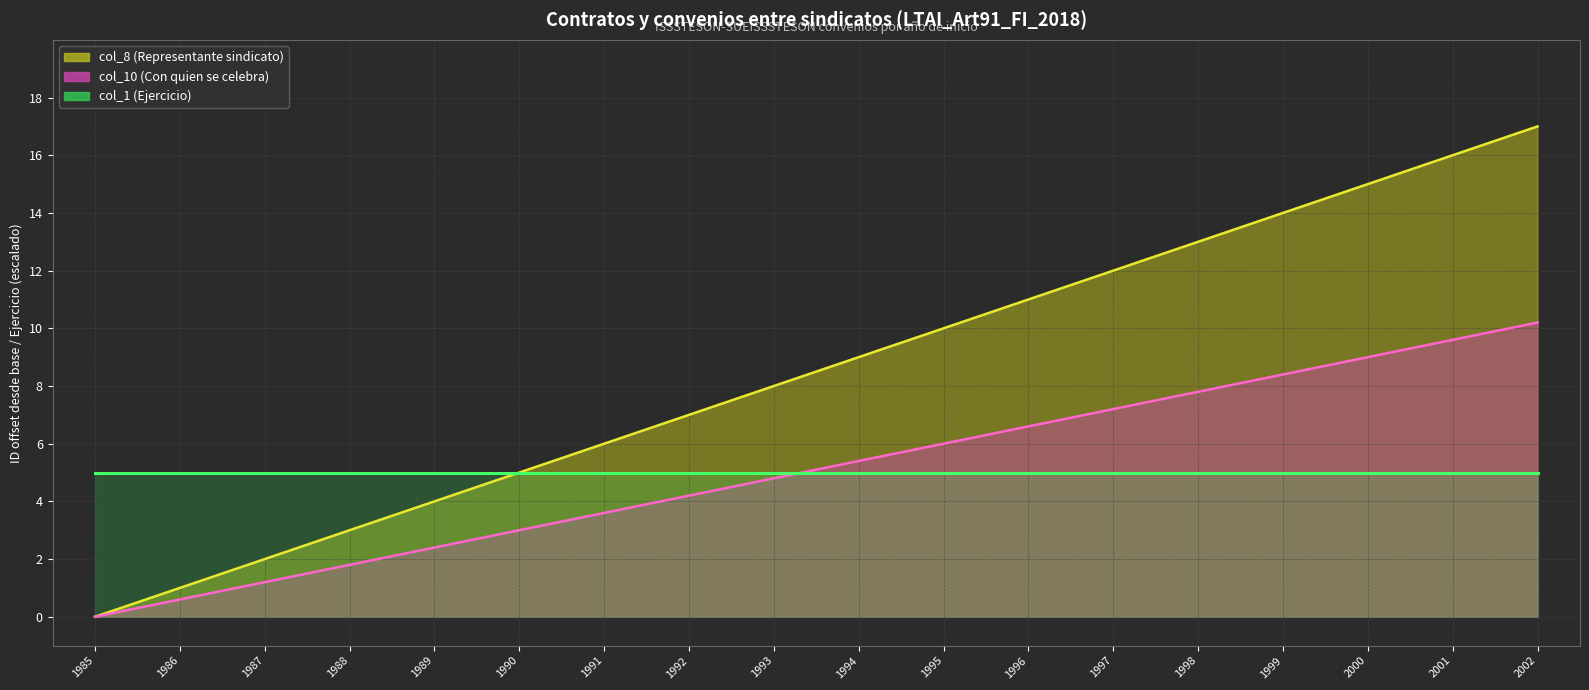

Read the col_8 line value at 1987.

2.0